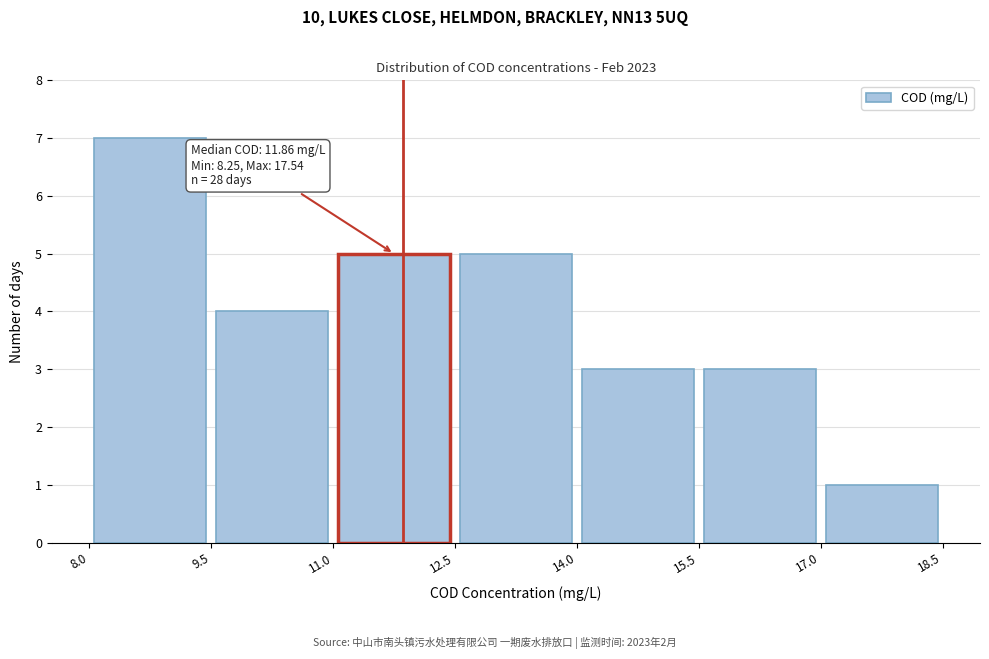

Which range on the x-axis has the tallest bar?

8.0 to 9.5